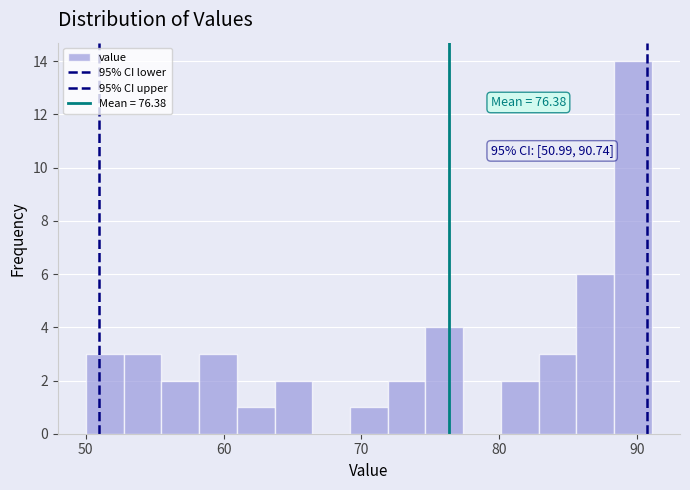

Around what value on the x-axis is the tallest bar? Give the approximate position of its centre, as read against the axis.

90